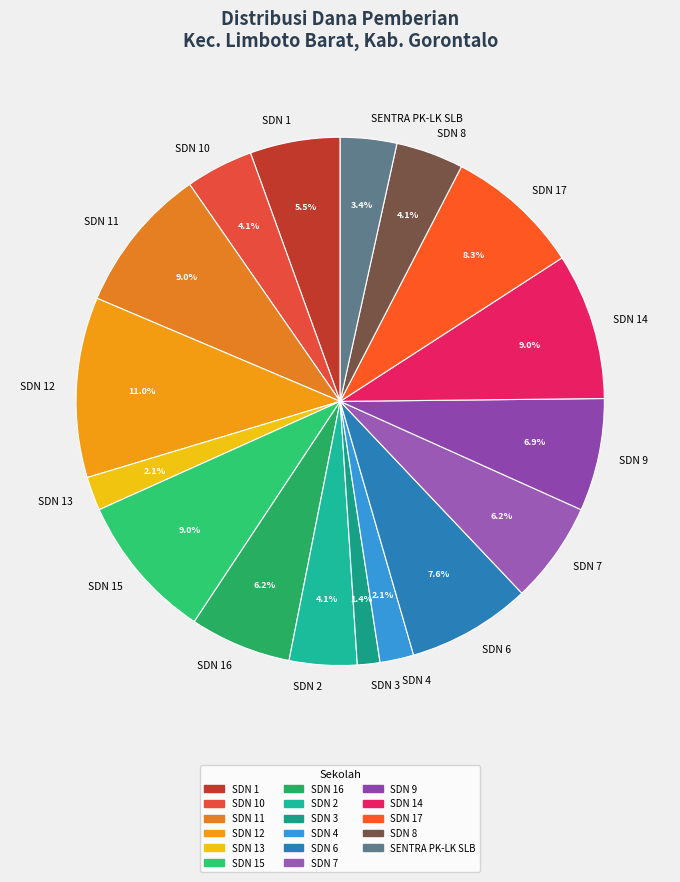

Which category has the biggest portion of the pie?

SDN 12